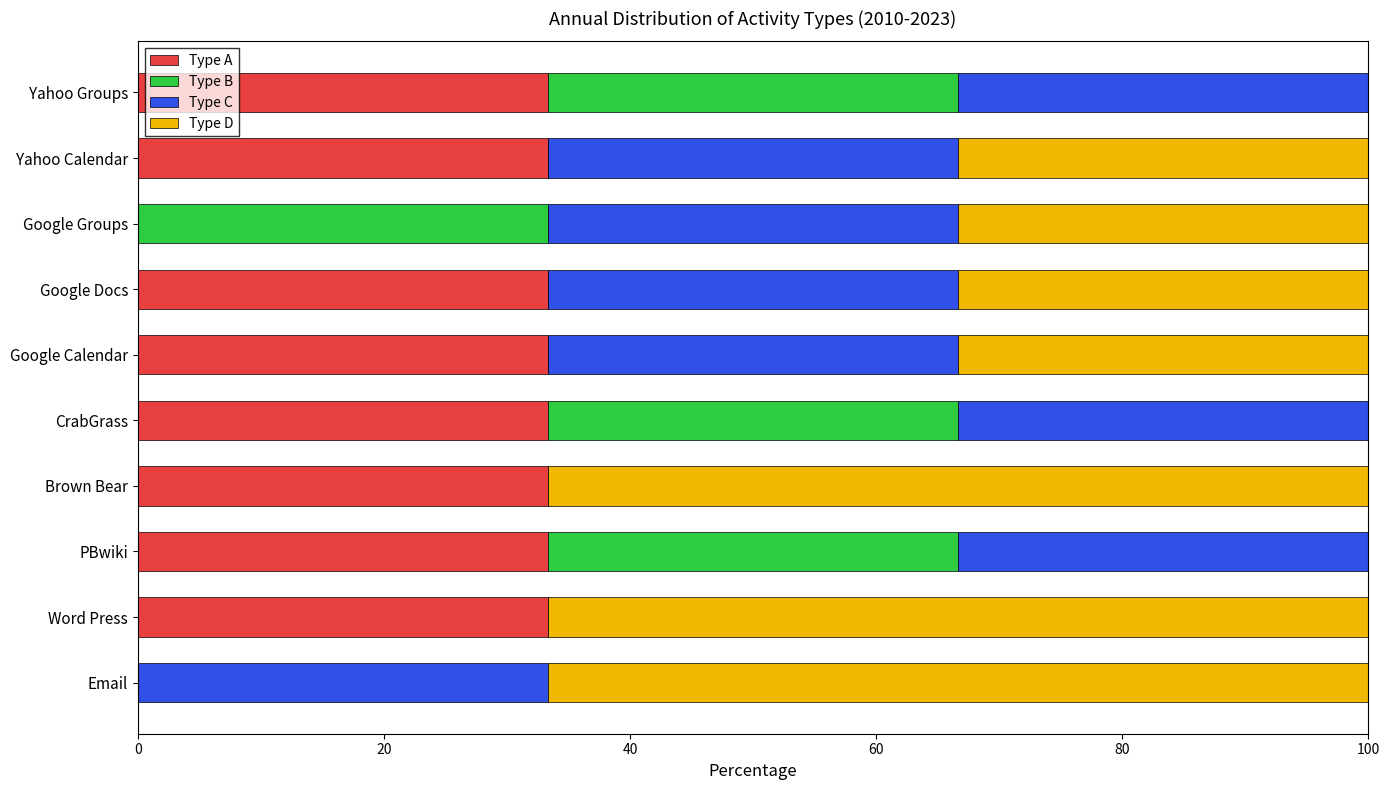

How many data points does each series have?

10